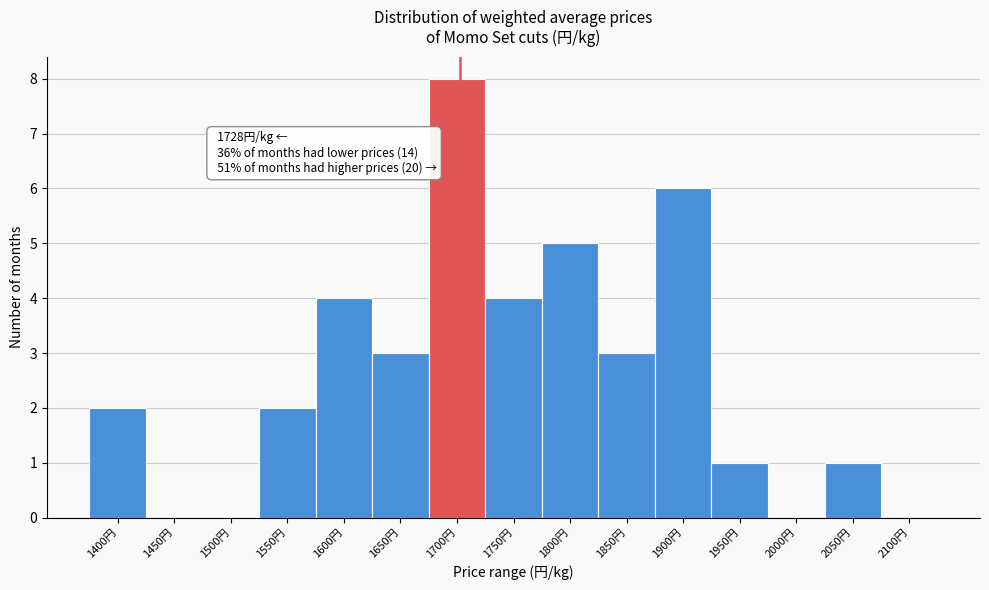

Reading left to right, transcribe all the data shown in this chart.

1400円=2	1450円=0	1500円=0	1550円=2	1600円=4	1650円=3	1700円=8	1750円=4	1800円=5	1850円=3	1900円=6	1950円=1	2000円=0	2050円=1	2100円=0